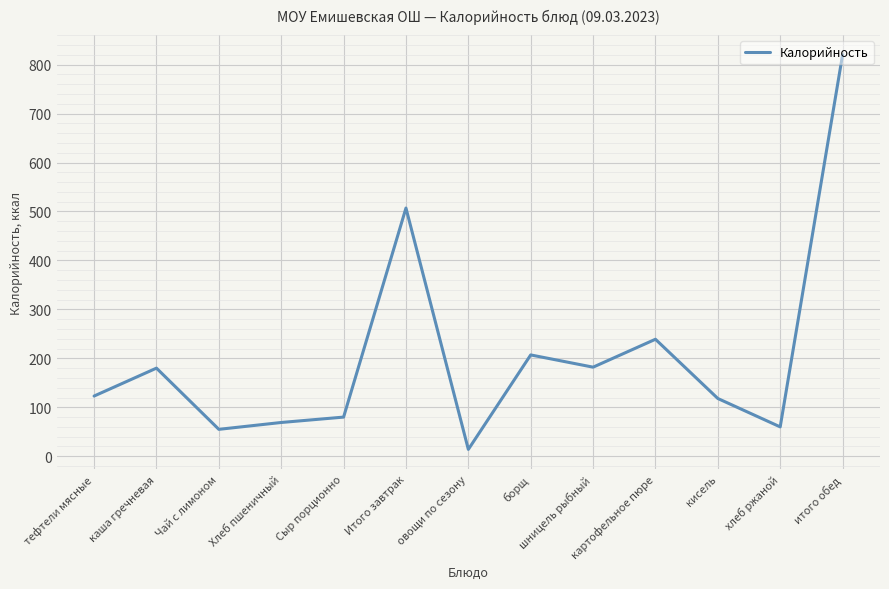

Approximately how many times larger is the value at Сыр порционно compared to кисель?

0.7